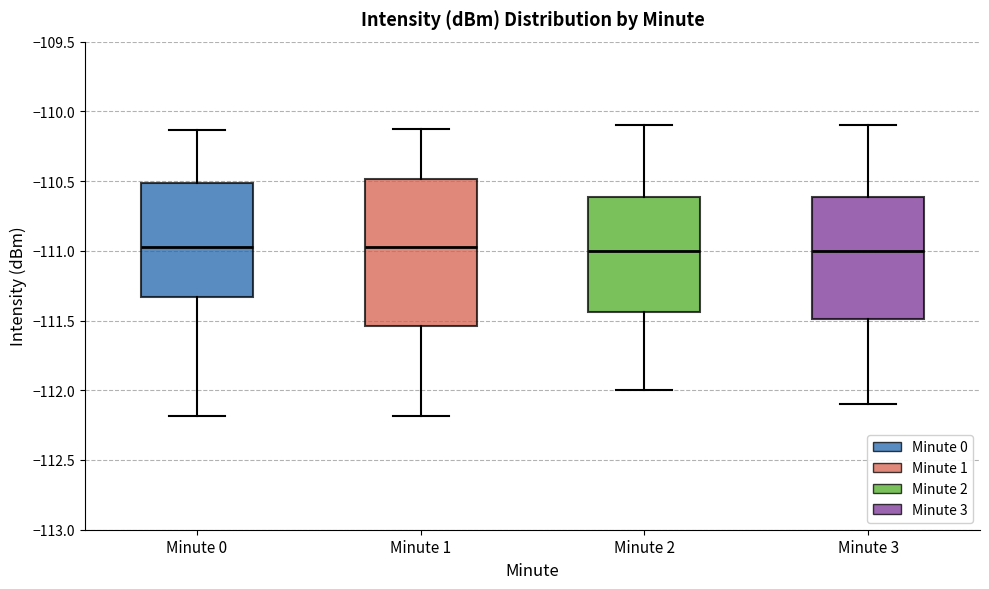

Where does the median line of the box for Minute 0 sit on the y-axis? The values are not printed on the chart, so give them approximately, as read against the axis.

-111.00